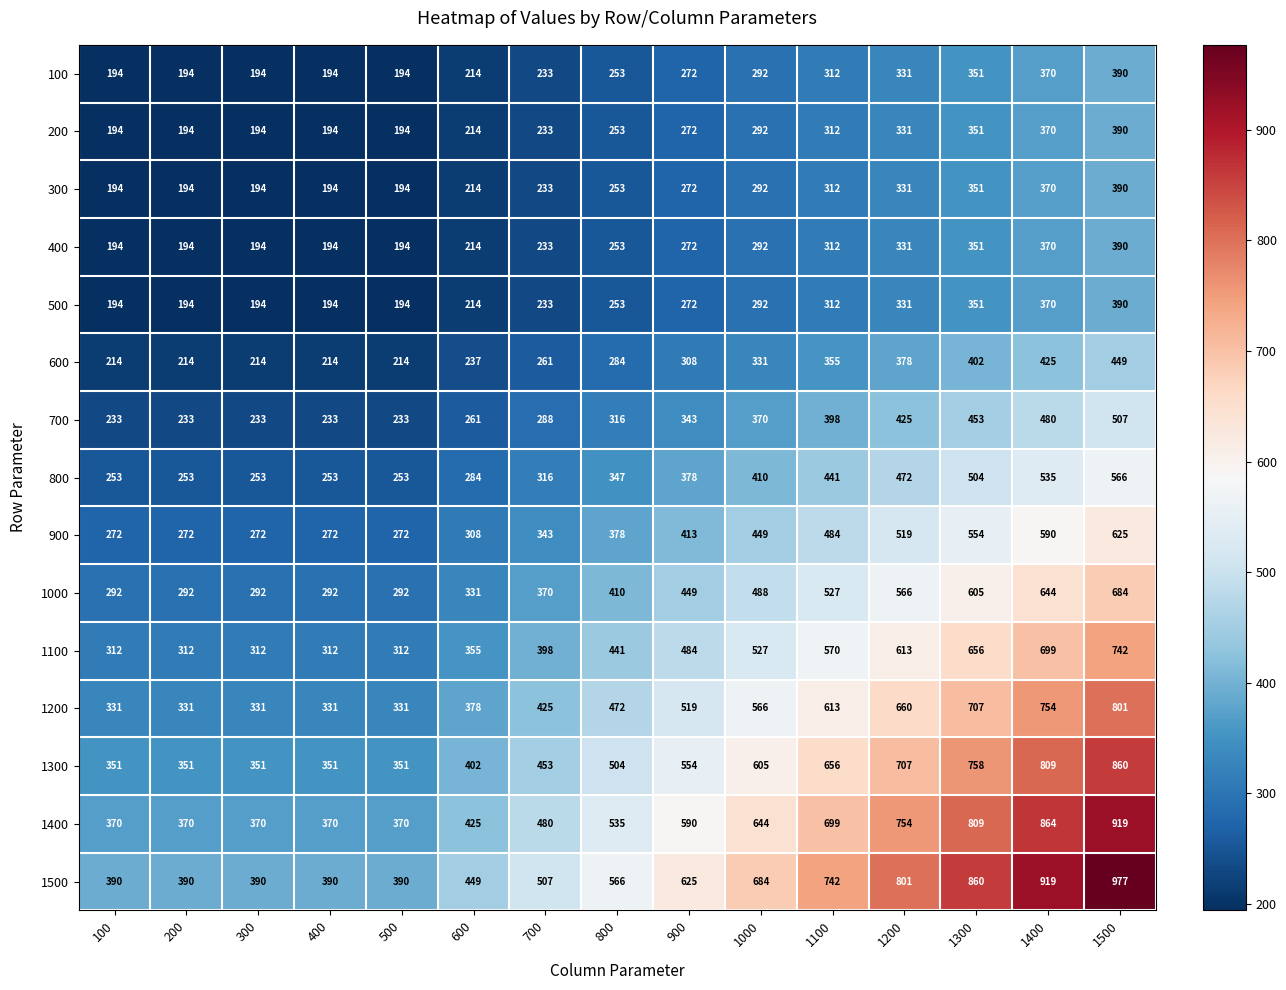

Where is 1000 nearest to the value 488?

1000